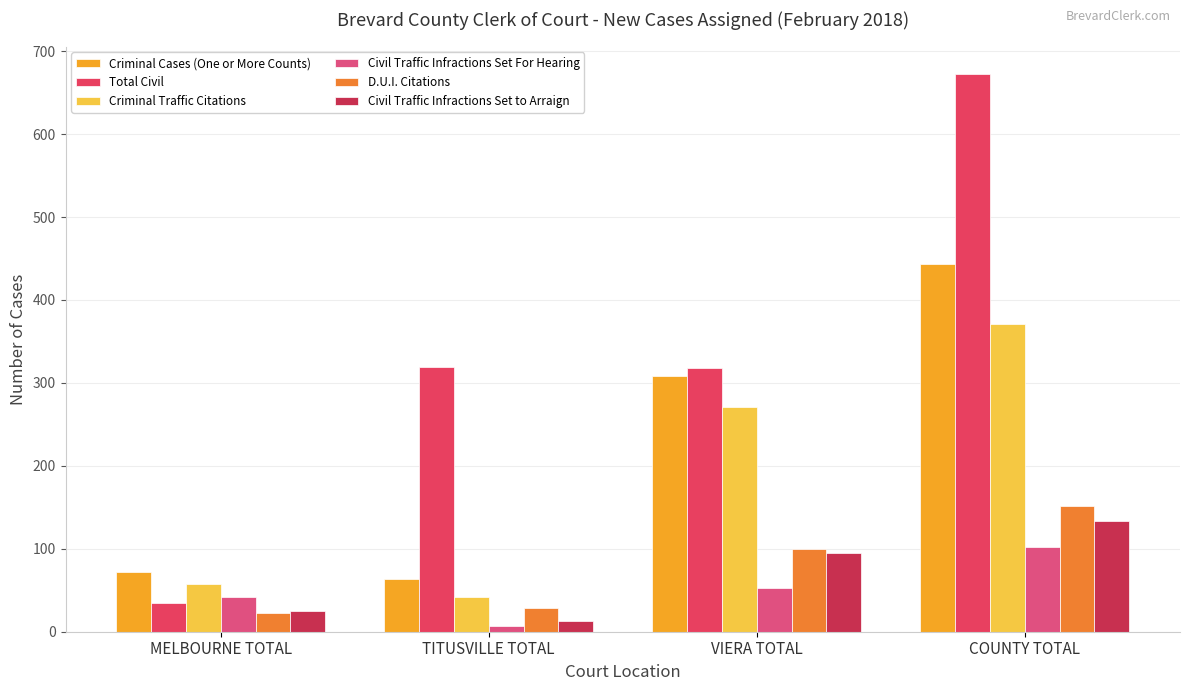

At which category is the sum across all series the highest?

COUNTY TOTAL